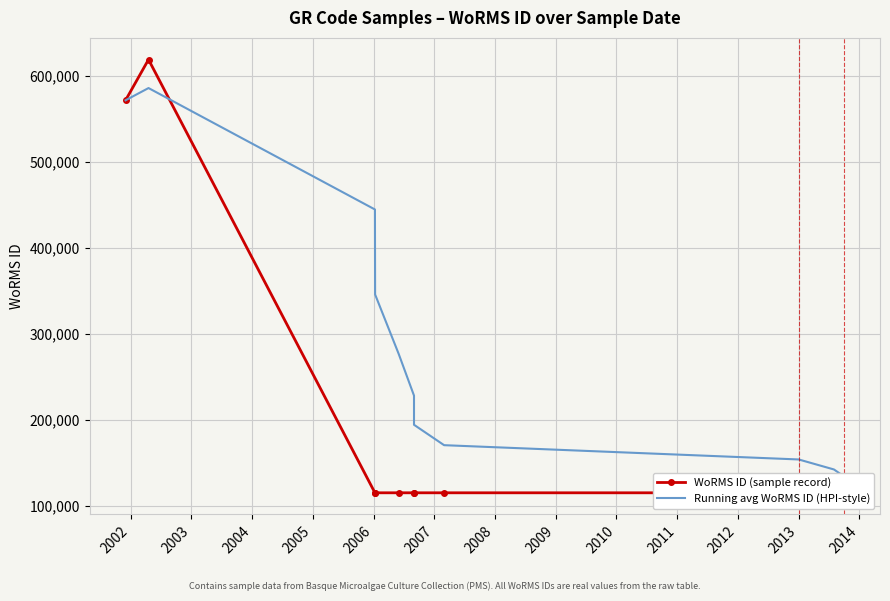

List the series in order of their peak value, lowest first.

Running avg WoRMS ID (HPI-style), WoRMS ID (sample record)